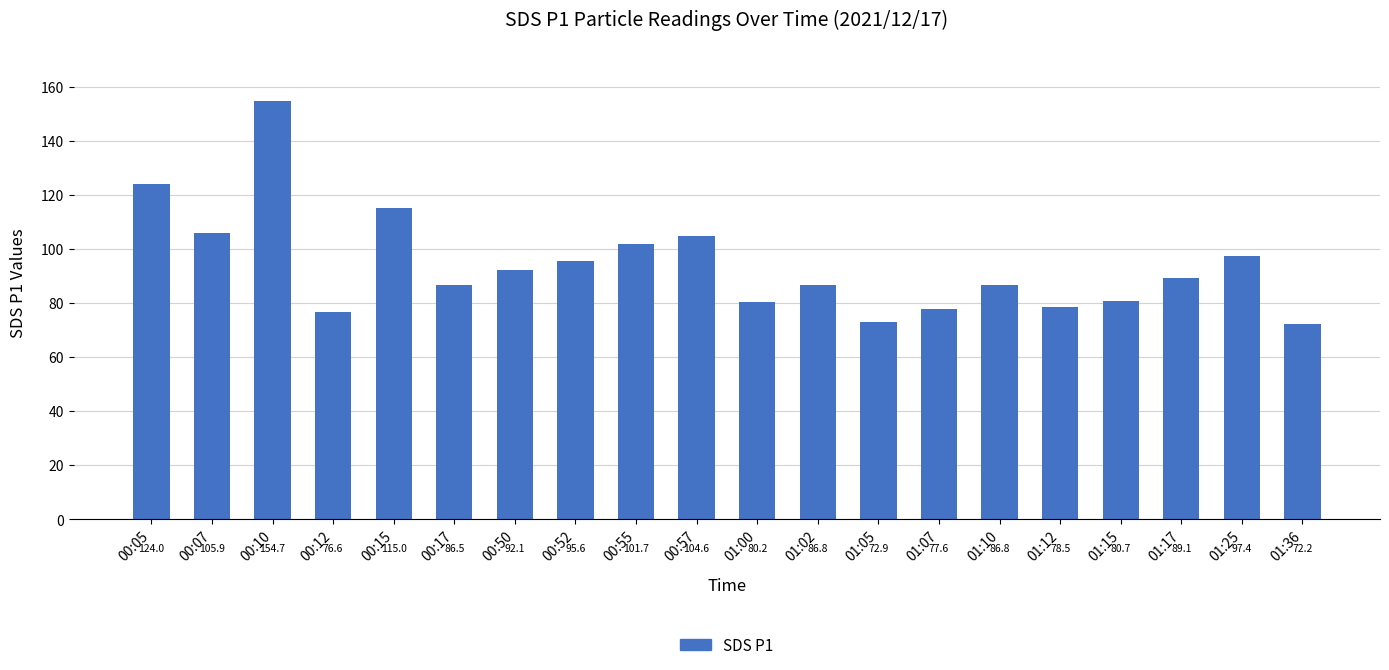

Between 00:12 and 00:50, which is larger?

00:50